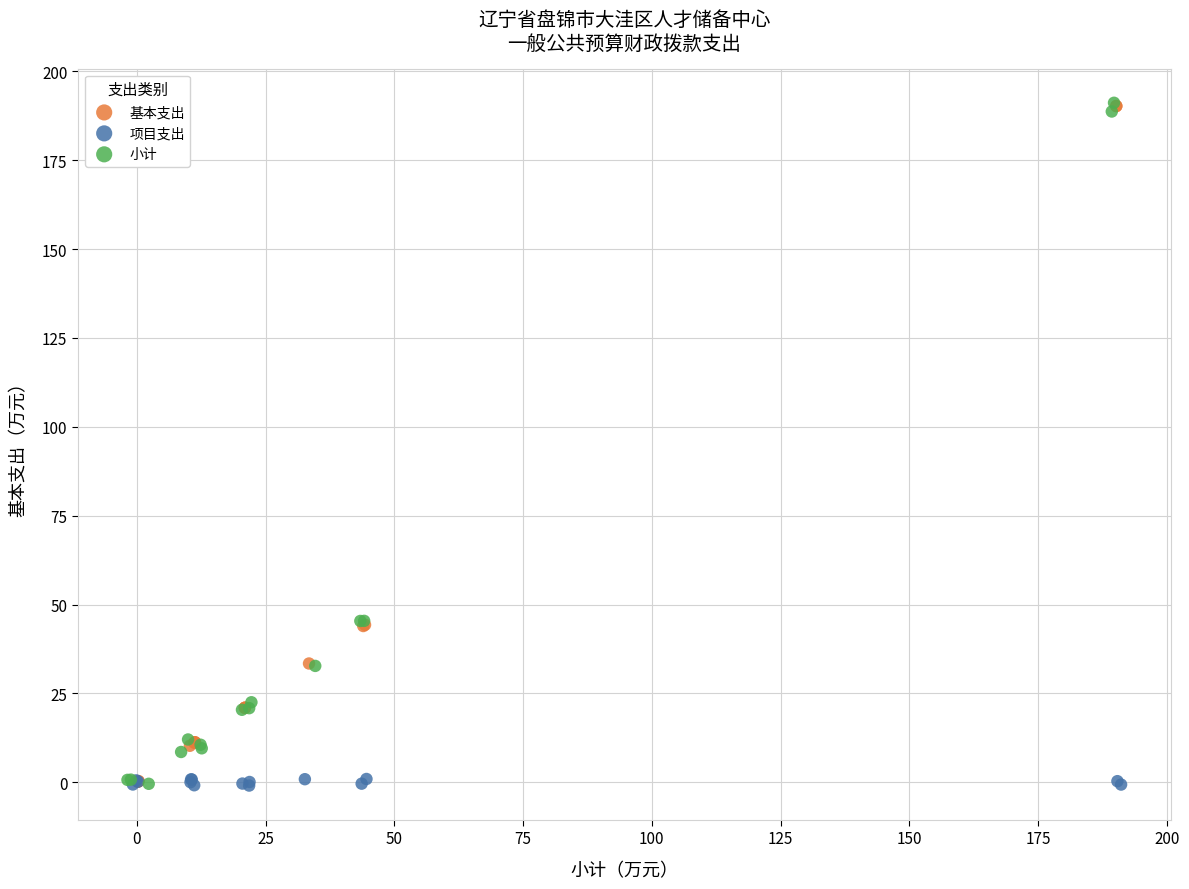

What are all the series names shown in the legend?

基本支出, 项目支出, 小计